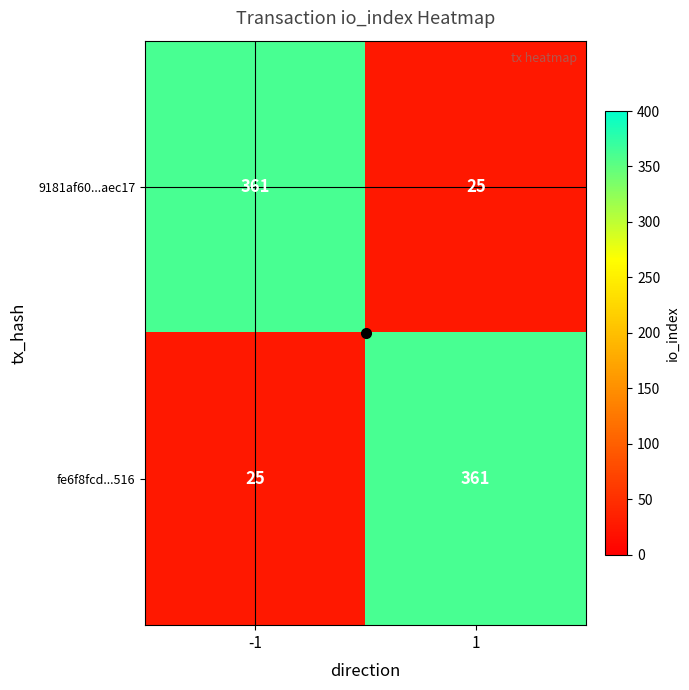

What is the sum of the fe6f8fcd...516 values at -1 and 1?

386